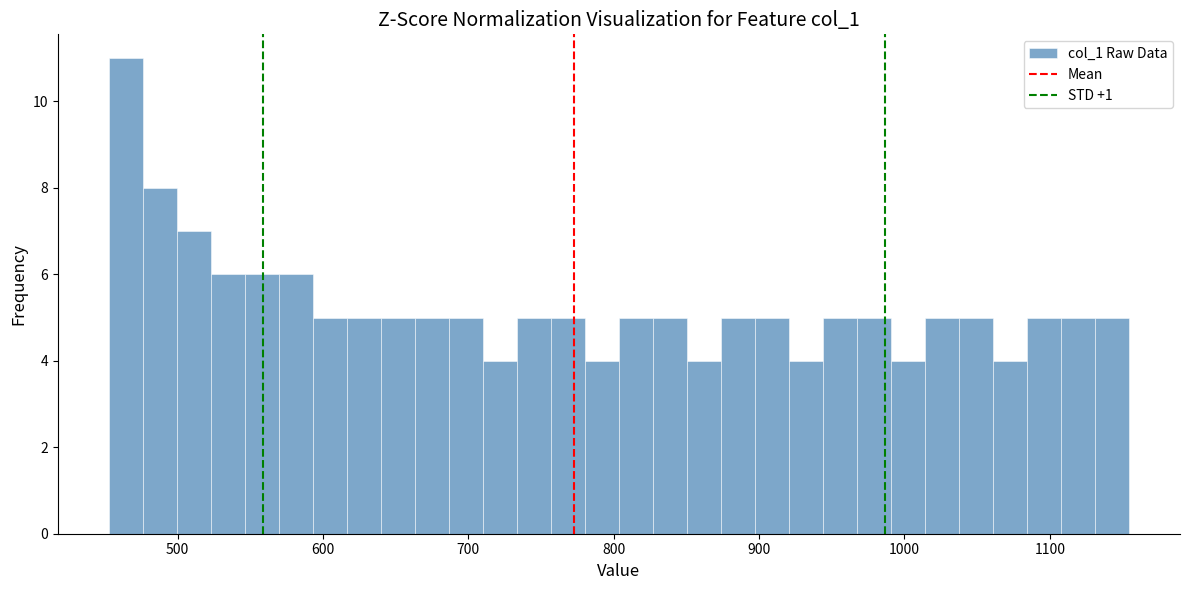

Around what value on the x-axis is the tallest bar? Give the approximate position of its centre, as read against the axis.

460